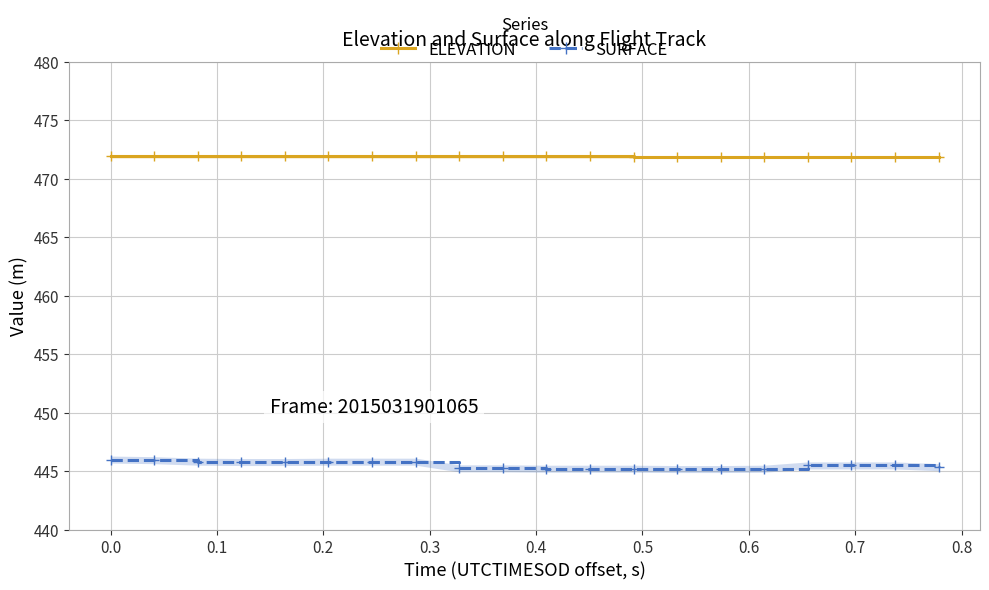

Is this an area chart (filled region under the line)?

No